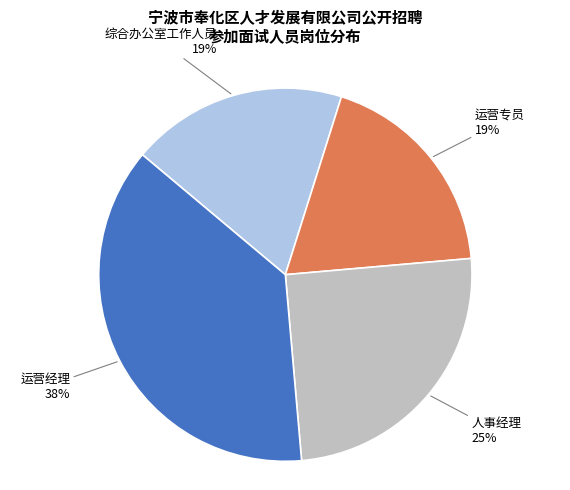

Which slice is the largest?

运营经理